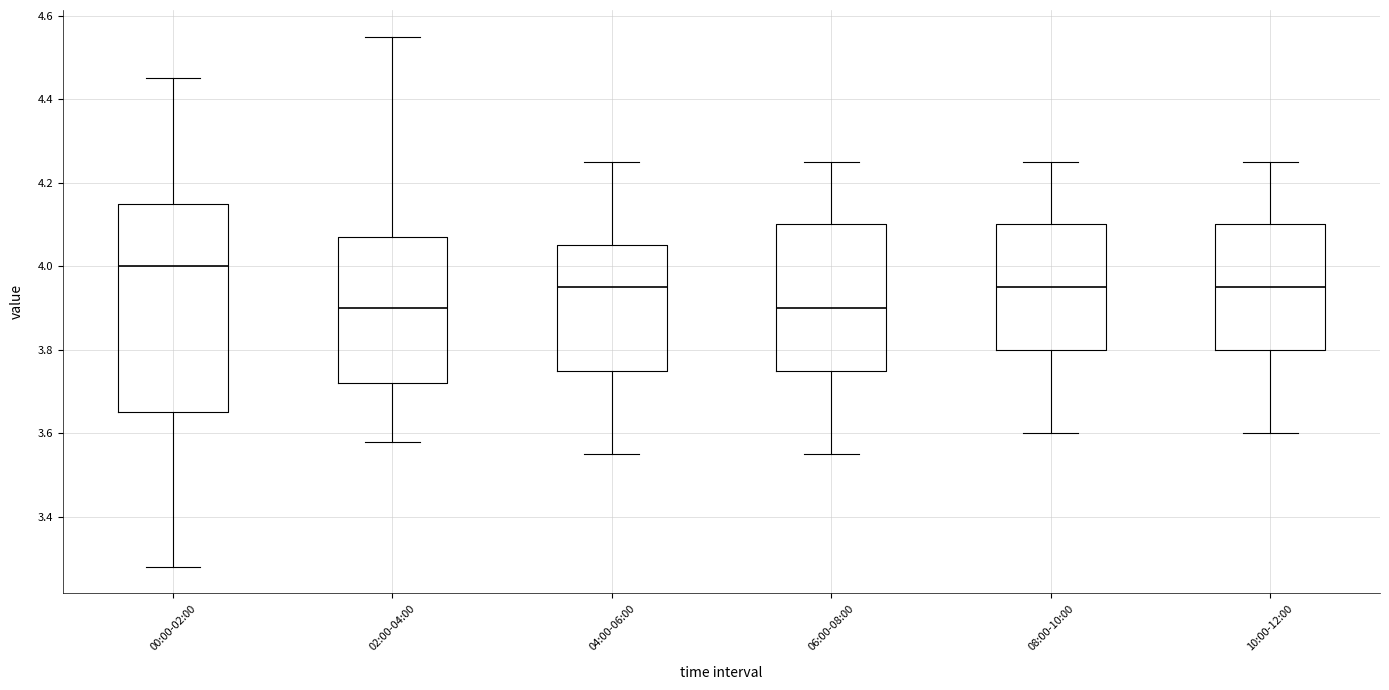

Reading left to right, transcribe this box plot: for each box, give where its median line is, the range the box spans, and where its two whiskers end, as read against the y-axis. The values are not printed on the chart, so give them approximately, as read against the axis.

00:00-02:00: median 4.00, box 3.66 to 4.16, whiskers 3.28 to 4.46
02:00-04:00: median 3.90, box 3.72 to 4.08, whiskers 3.58 to 4.56
04:00-06:00: median 3.96, box 3.76 to 4.06, whiskers 3.56 to 4.26
06:00-08:00: median 3.90, box 3.76 to 4.10, whiskers 3.56 to 4.26
08:00-10:00: median 3.96, box 3.80 to 4.10, whiskers 3.60 to 4.26
10:00-12:00: median 3.96, box 3.80 to 4.10, whiskers 3.60 to 4.26